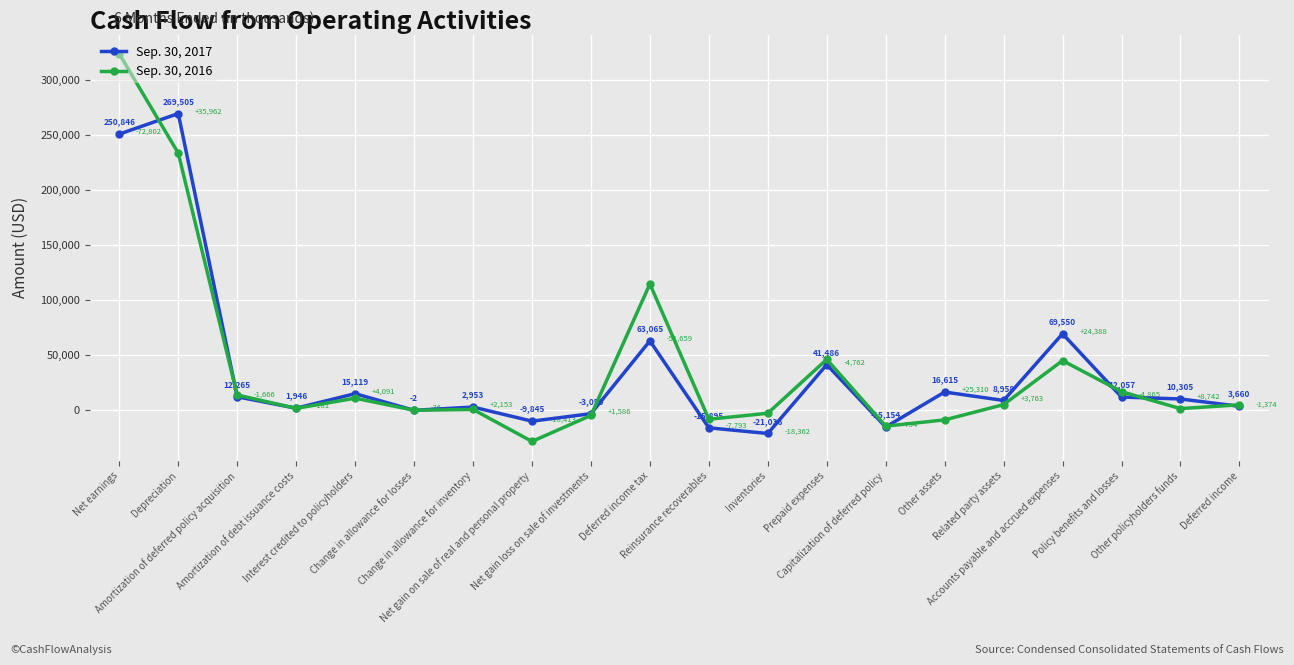

At Prepaid expenses, list the series in order from smallest to largest.

Sep. 30, 2017, Sep. 30, 2016